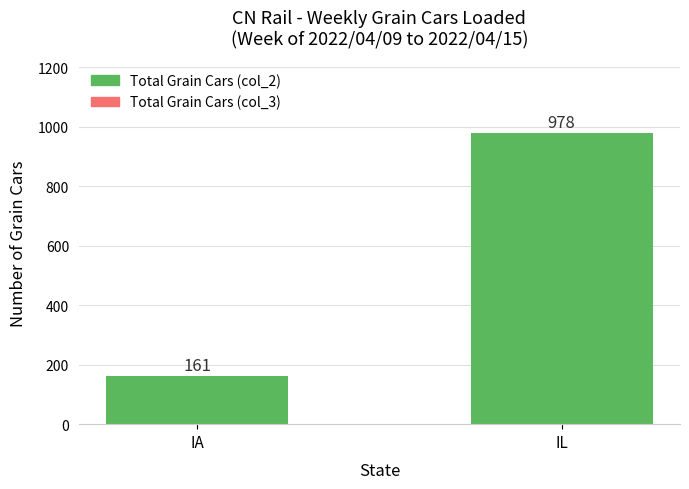

The value at IL is 516. True or false?

False